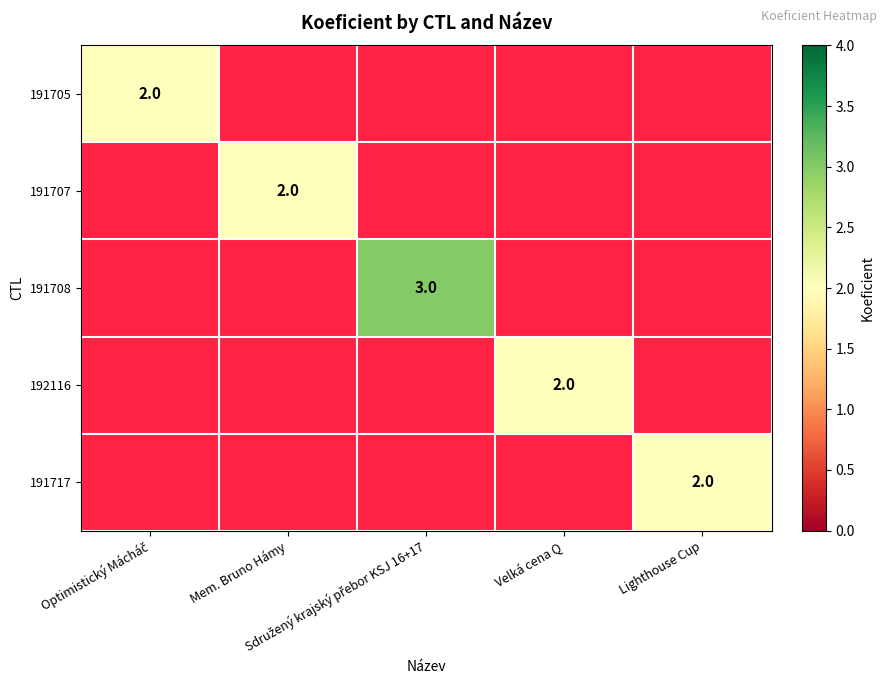

What is the spread (max minus min) of values at Optimistický Mácháč?

2